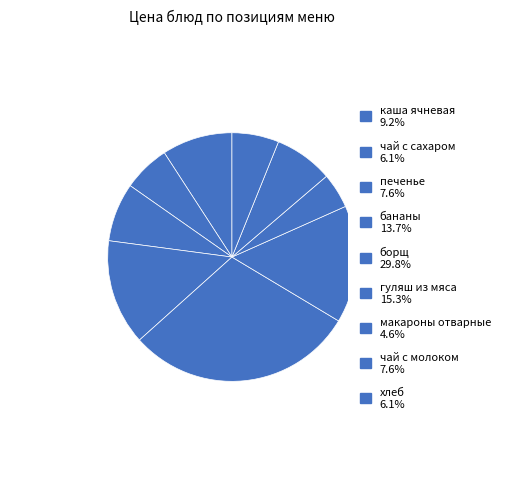

How many segments does this pie chart have?

9